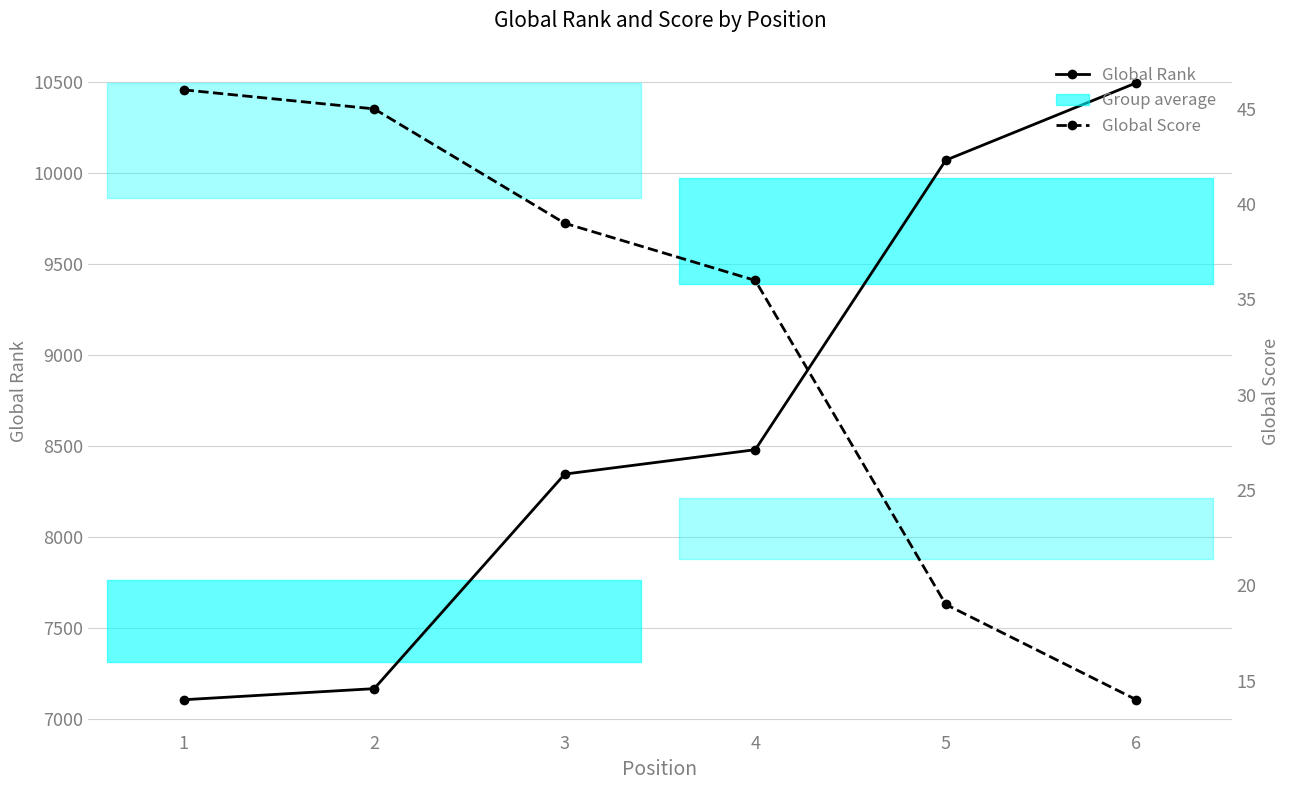

At which label does Global Rank reach its minimum?

1